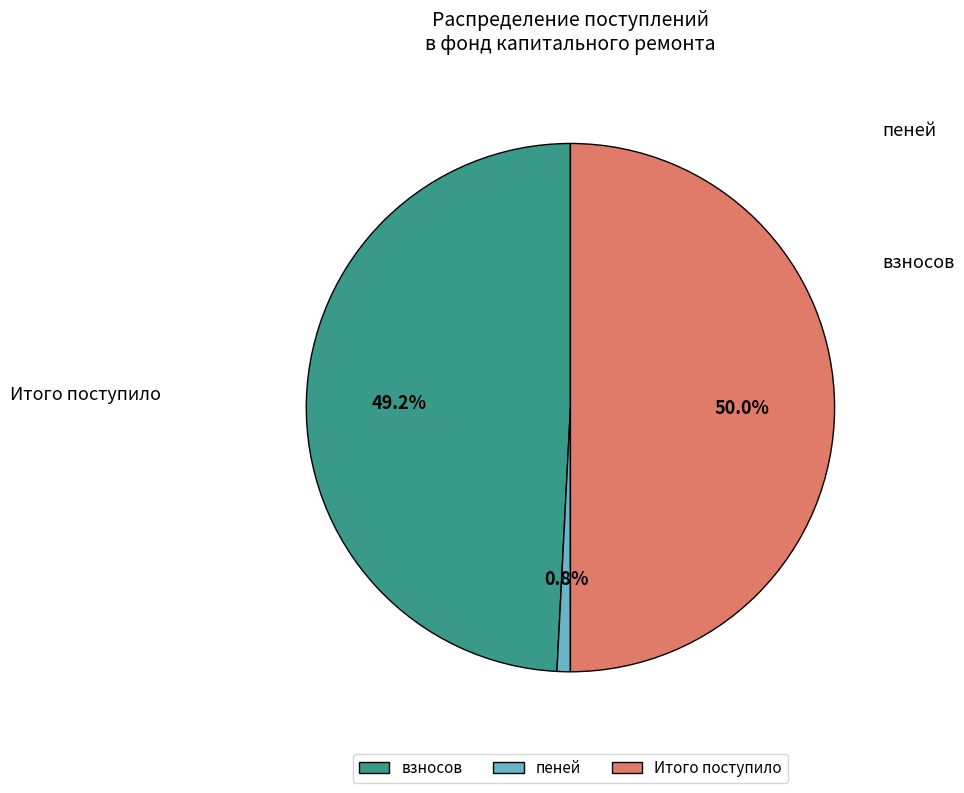

To the nearest percent, what portion does пеней represent?

1%